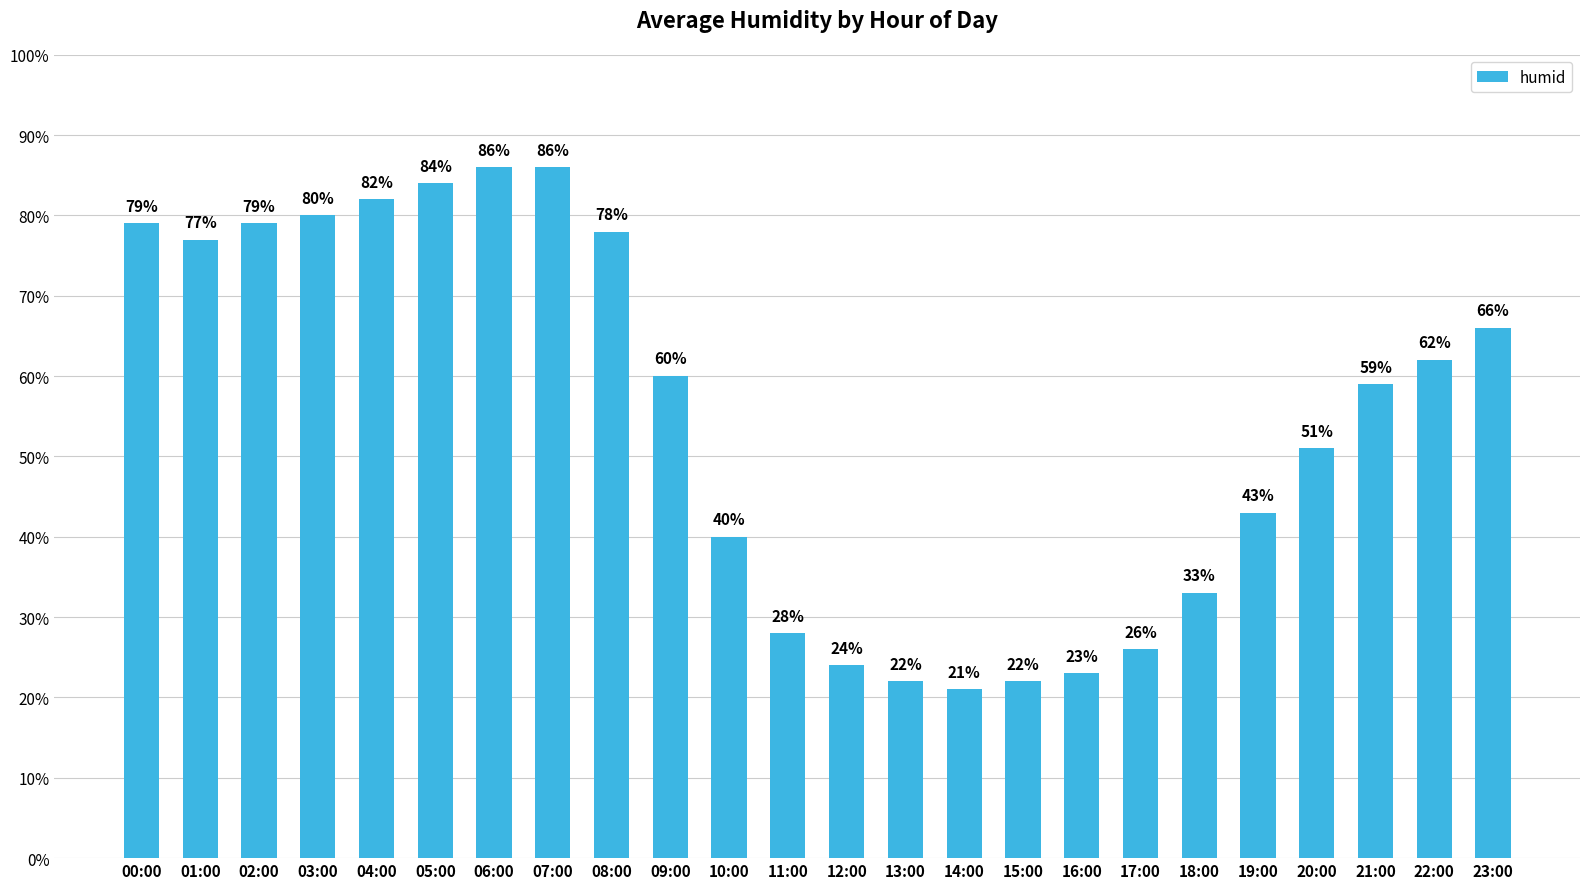

The chart shows a value of 79 at 02:00. True or false?

True